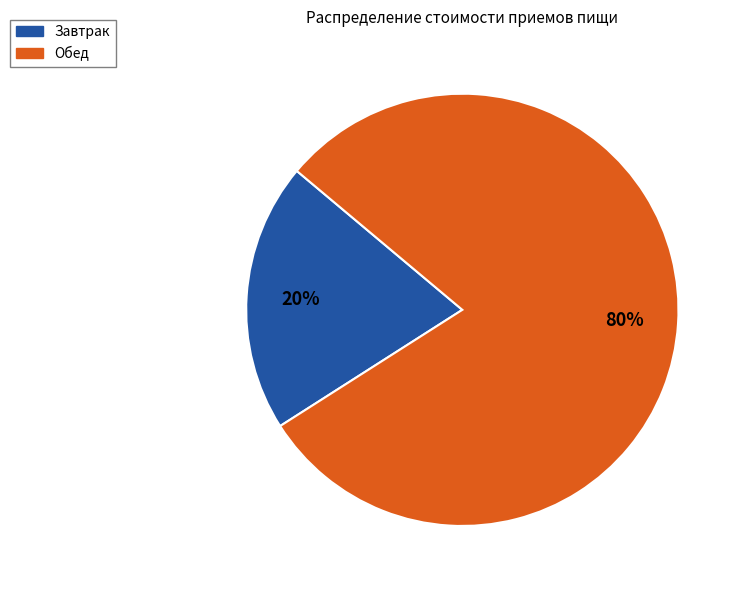

Does Завтрак represent more than half of the total?

No